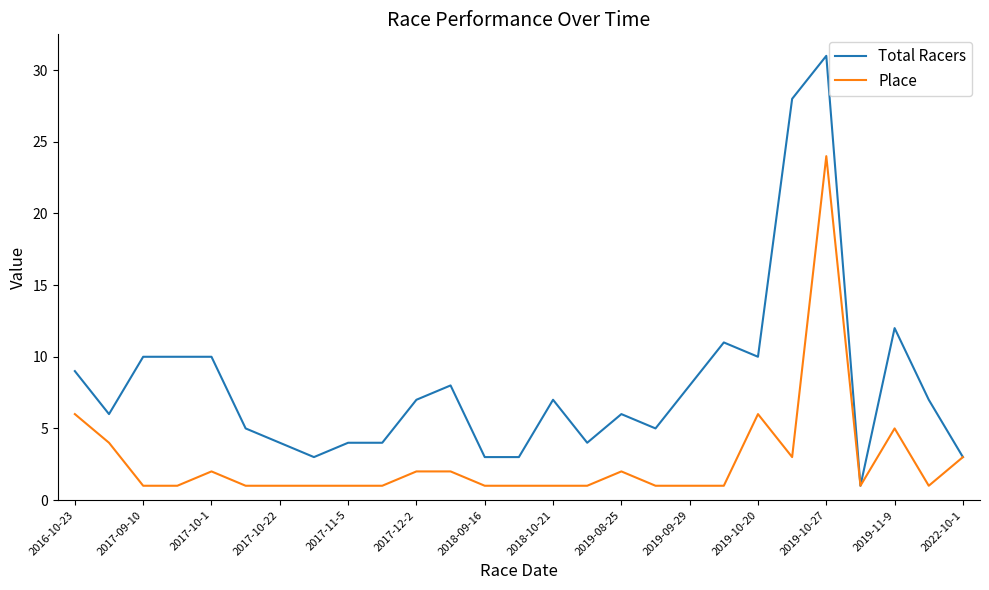

What is the greatest value displayed?

31